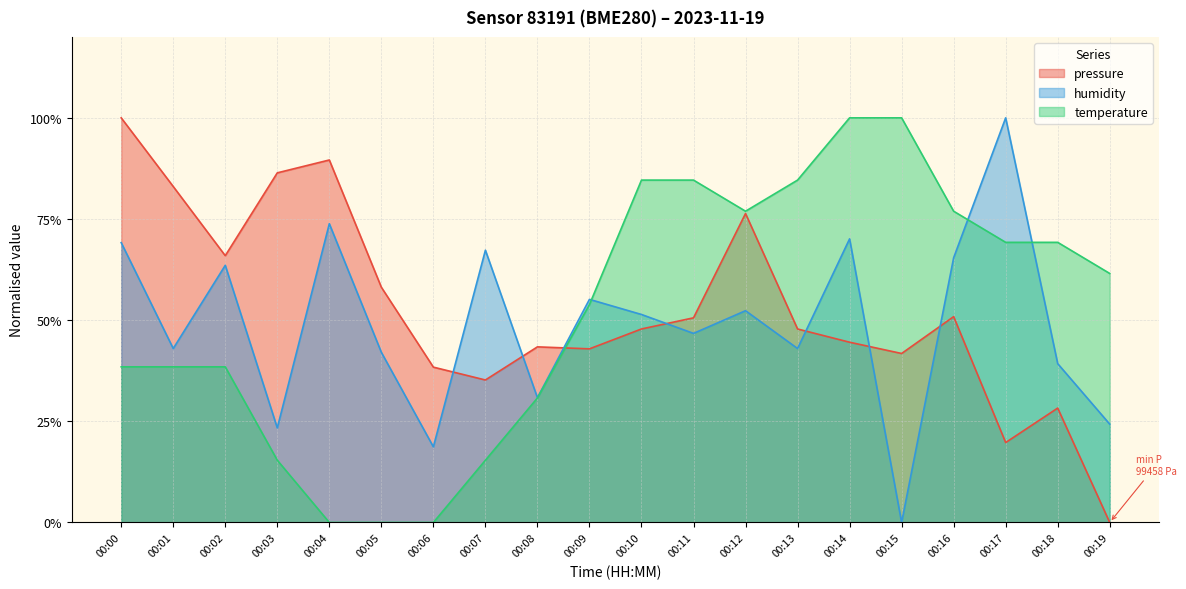

In temperature, how many points are lower than both neighbors (excluding endpoints)?

1